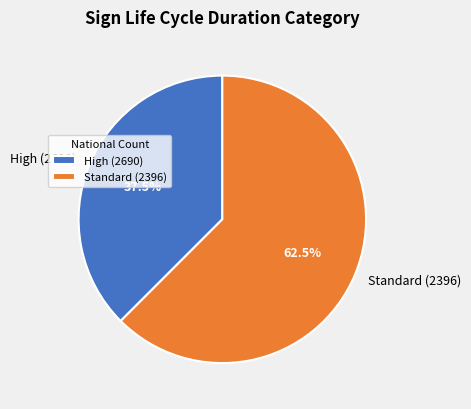

How many segments does this pie chart have?

2